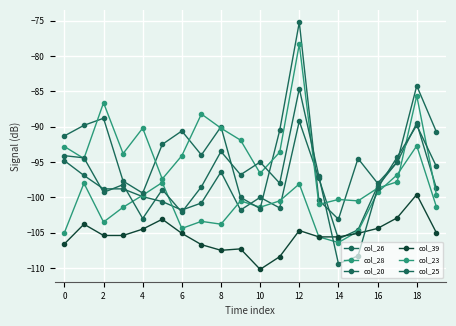

Is this an area chart (filled region under the line)?

No